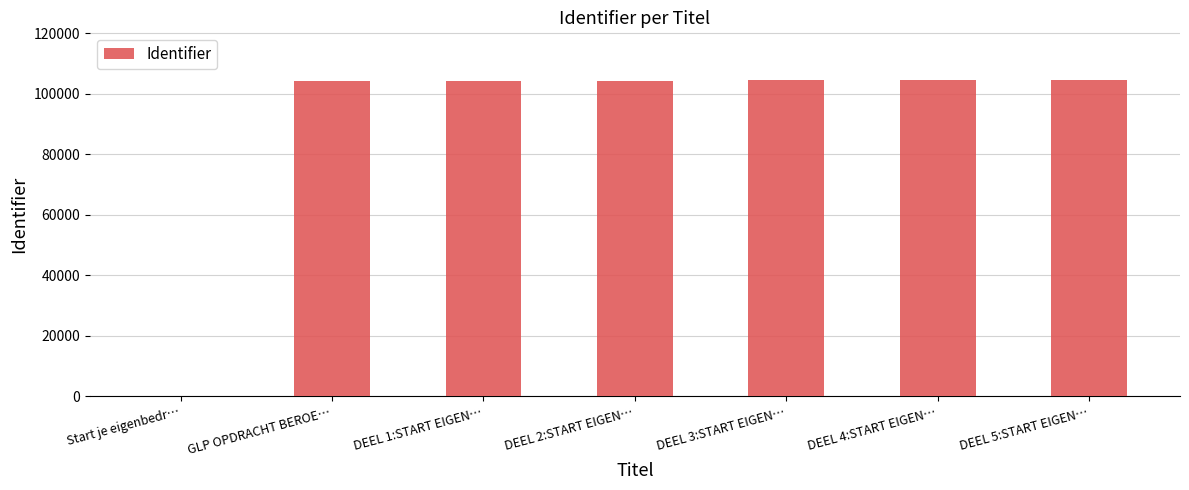

What is the maximum value shown in the chart?

104682